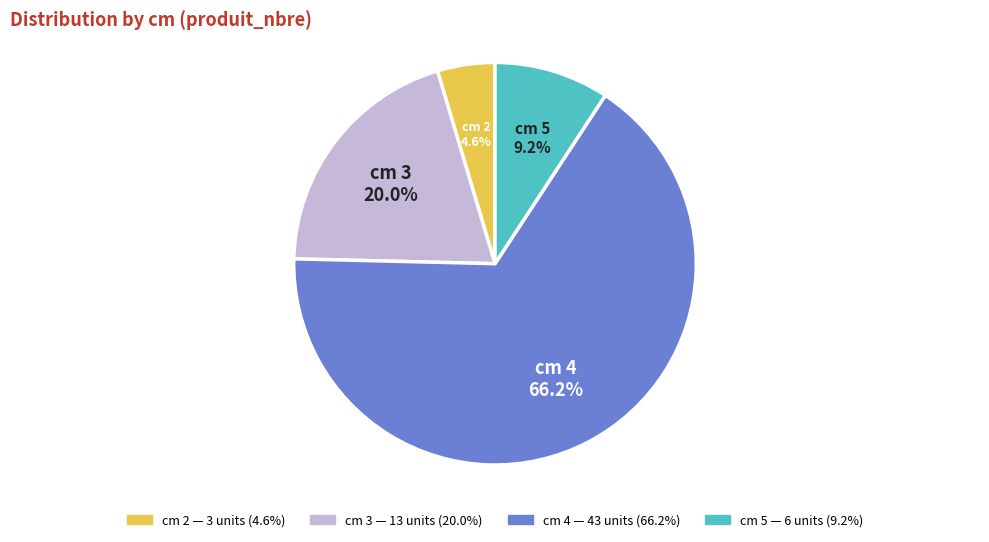

What is the largest slice in the pie chart?

cm 4